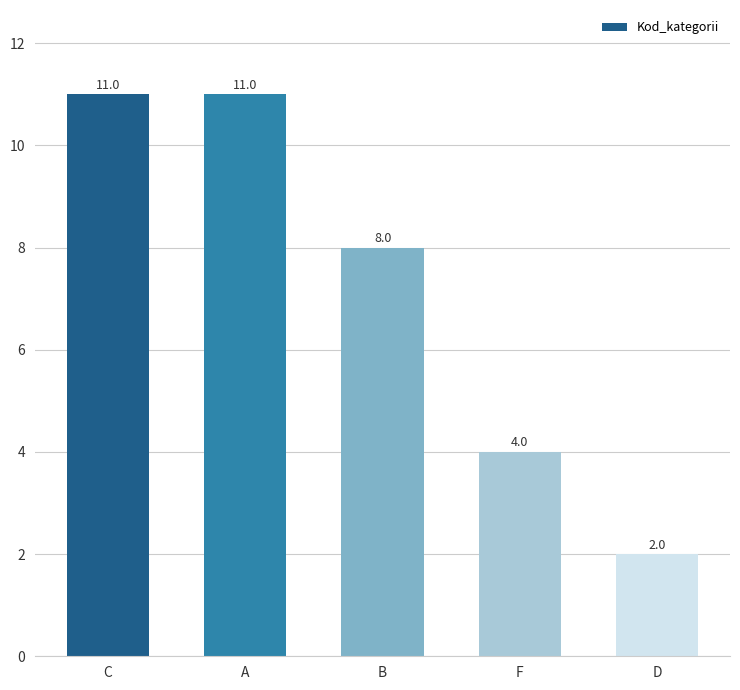

Where does the data first go above 8?

C